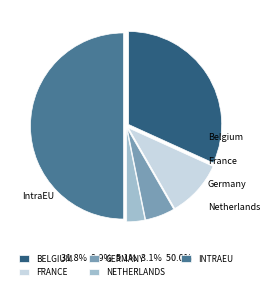

Is it true that Germany is 5% of the pie?

True